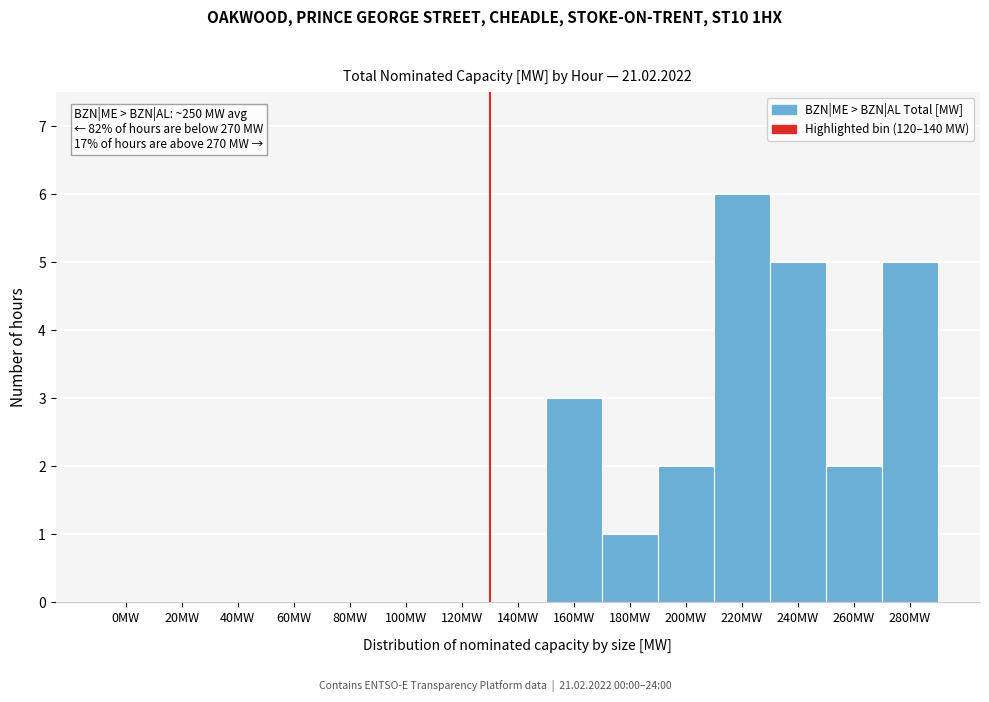

Reading right to left, transcribe all the data shown in this chart.

280MW=5	260MW=2	240MW=5	220MW=6	200MW=2	180MW=1	160MW=3	140MW=0	120MW=0	100MW=0	80MW=0	60MW=0	40MW=0	20MW=0	0MW=0